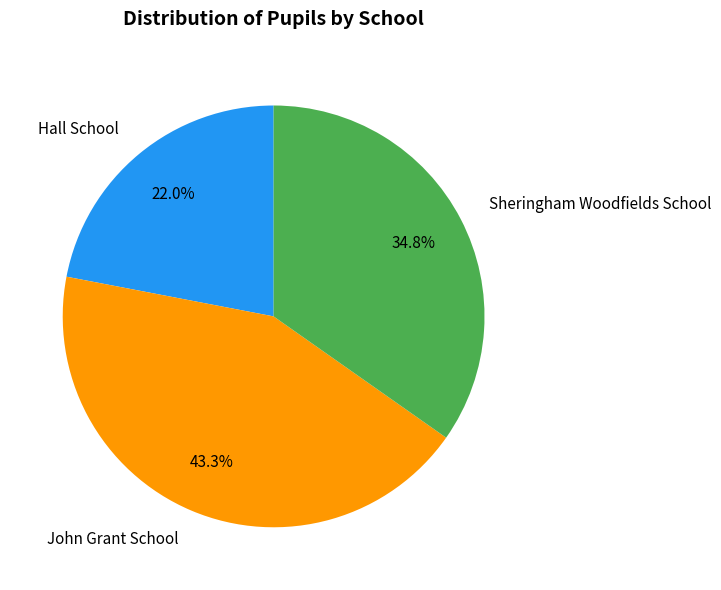

The John Grant School slice represents 34% of the pie. True or false?

False